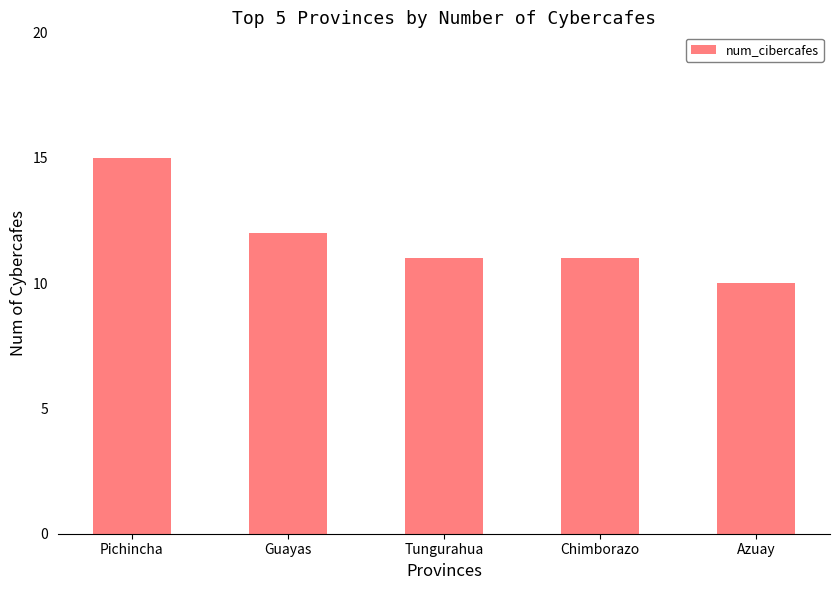

The chart shows a value of 5 at Chimborazo. True or false?

False